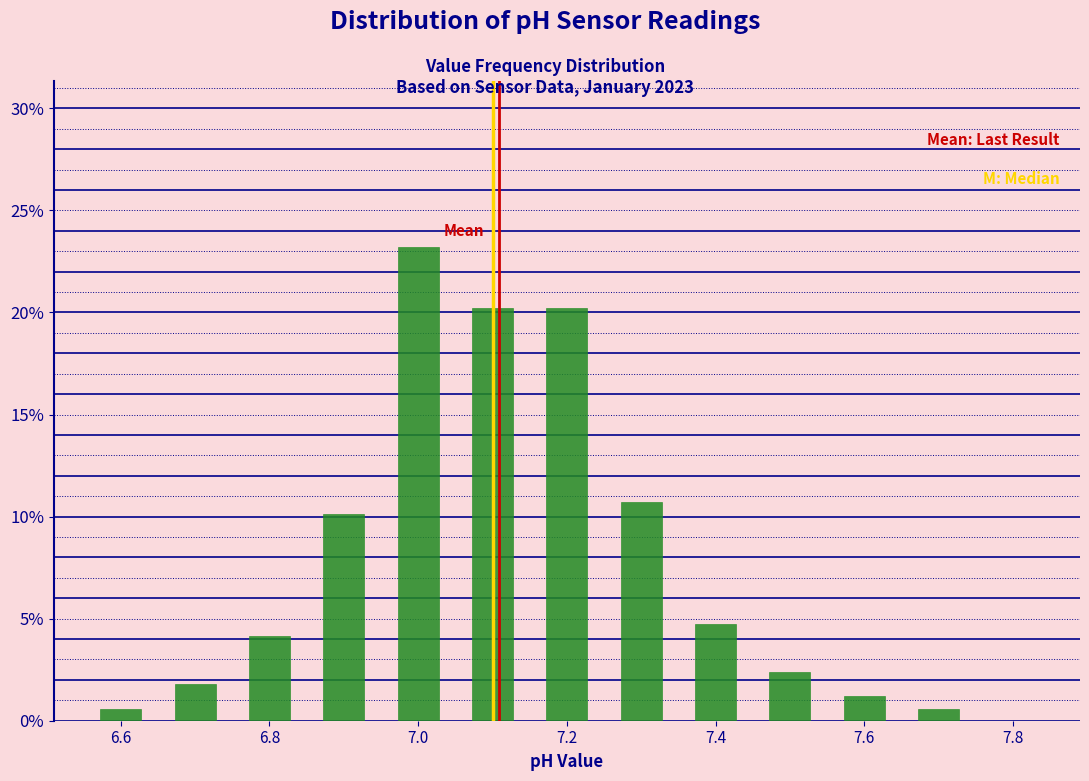

Reading left to right, list every bar in this chart as the range it spans on the x-axis followed by its height. Neither the bar edges nor the heights are printed on the chart, so give them approximately, as read against the axes.

6.55 to 6.65: 0.5
6.65 to 6.75: 2.0
6.75 to 6.85: 4.0
6.85 to 6.95: 10.0
6.95 to 7.05: 23.0
7.05 to 7.15: 20.0
7.15 to 7.25: 20.0
7.25 to 7.35: 10.5
7.35 to 7.45: 5.0
7.45 to 7.55: 2.5
7.55 to 7.65: 1.0
7.65 to 7.75: 0.5
7.75 to 7.85: 0